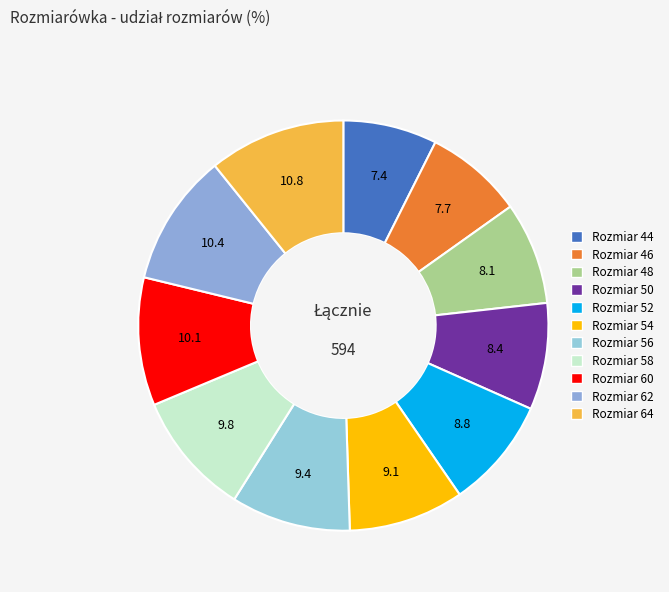

Count the number of slices in the pie.

11